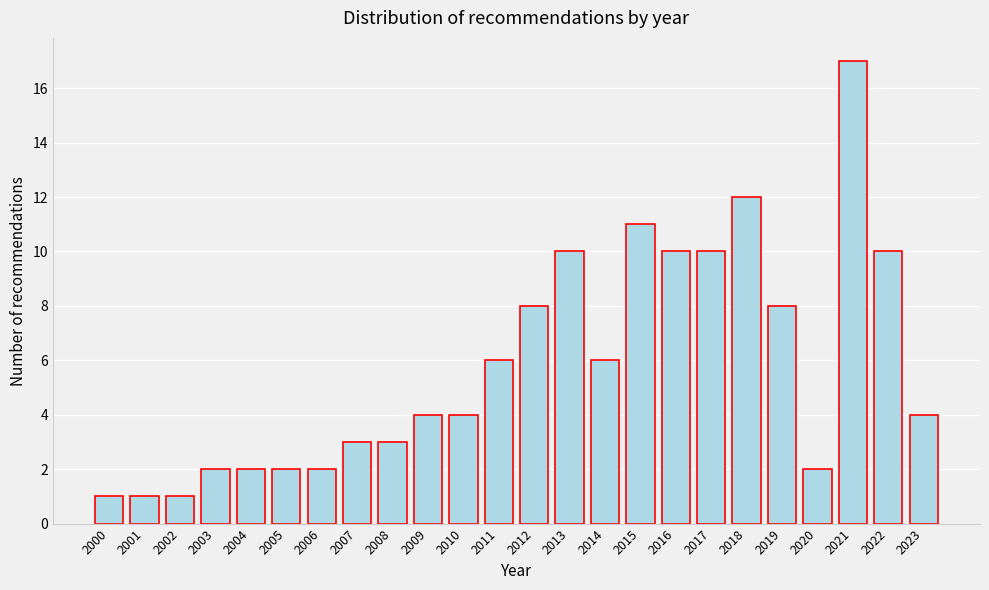

Reading right to left, transcribe all the data shown in this chart.

4	10	17	2	8	12	10	10	11	6	10	8	6	4	4	3	3	2	2	2	2	1	1	1